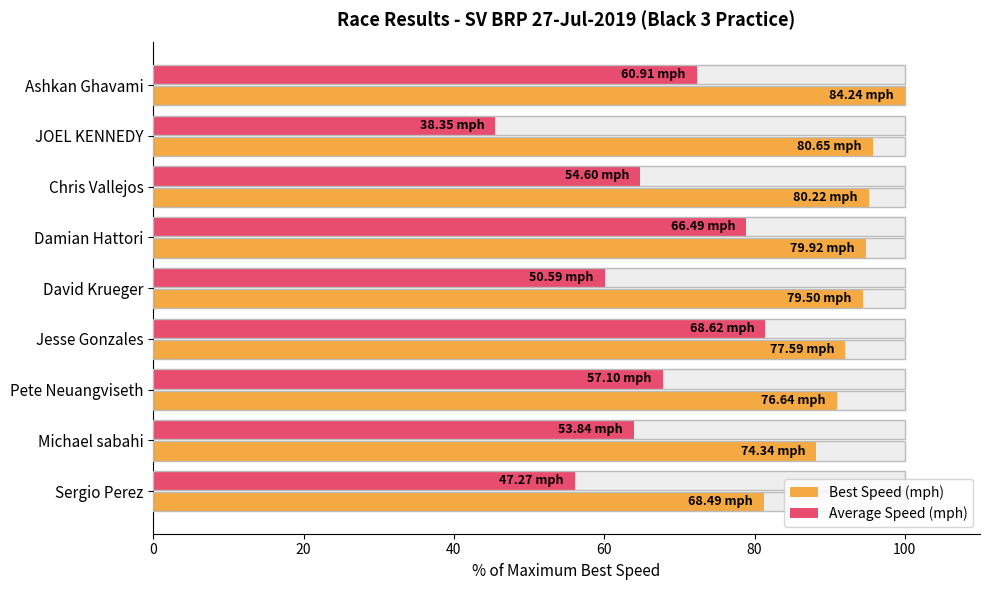

What position from the right is Michael sabahi?

2